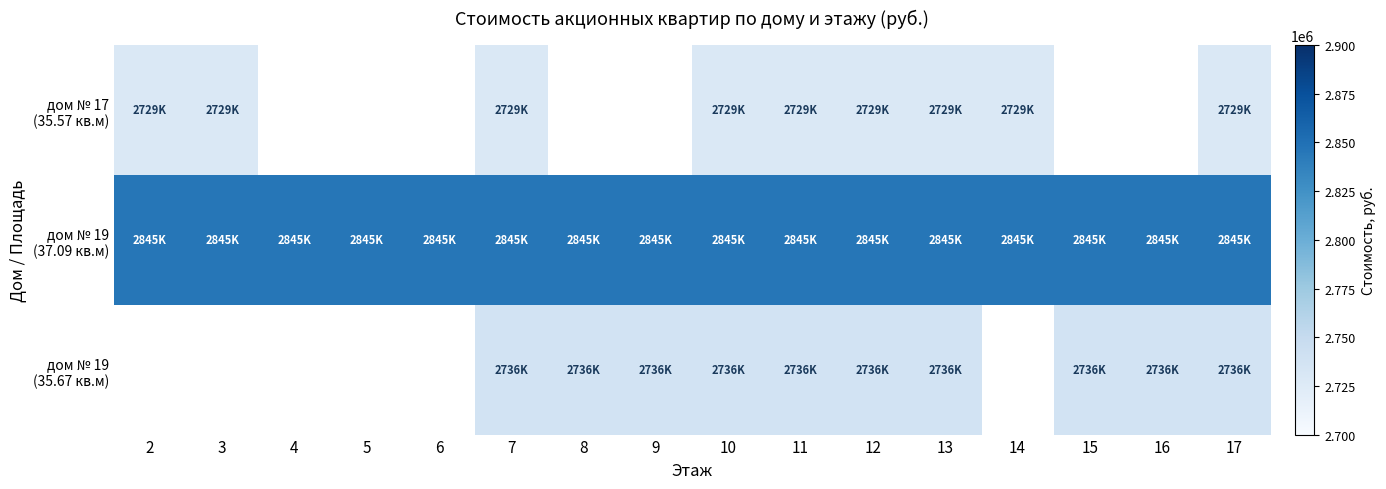

How many positive values does the дом № 19 (35.67 кв.м) series have?

10